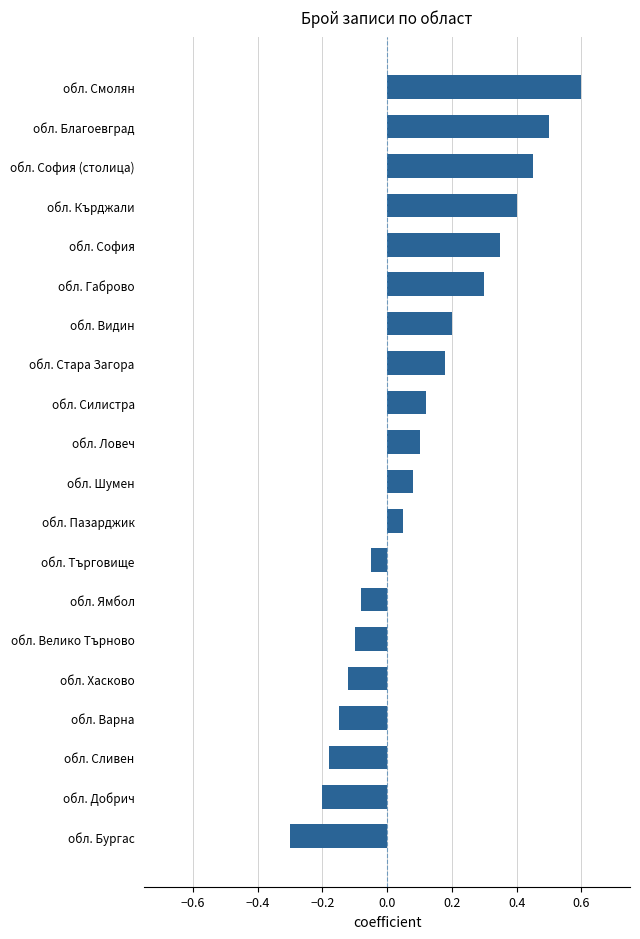

The chart shows a value of -0.0 at обл. Търговище. True or false?

False